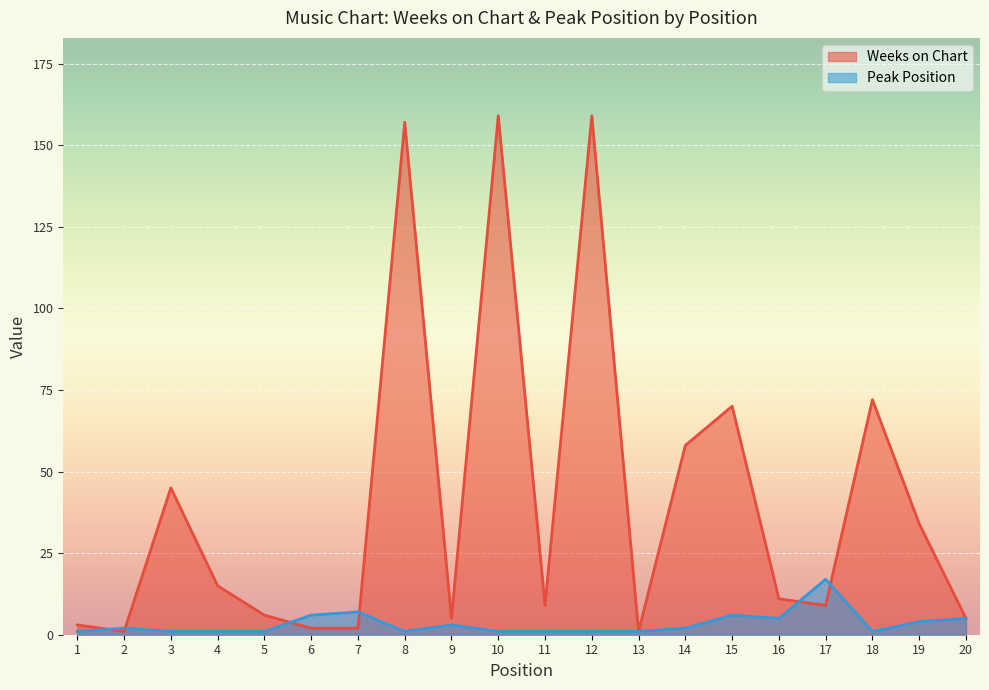

Which label corresponds to the largest value in the chart?

10